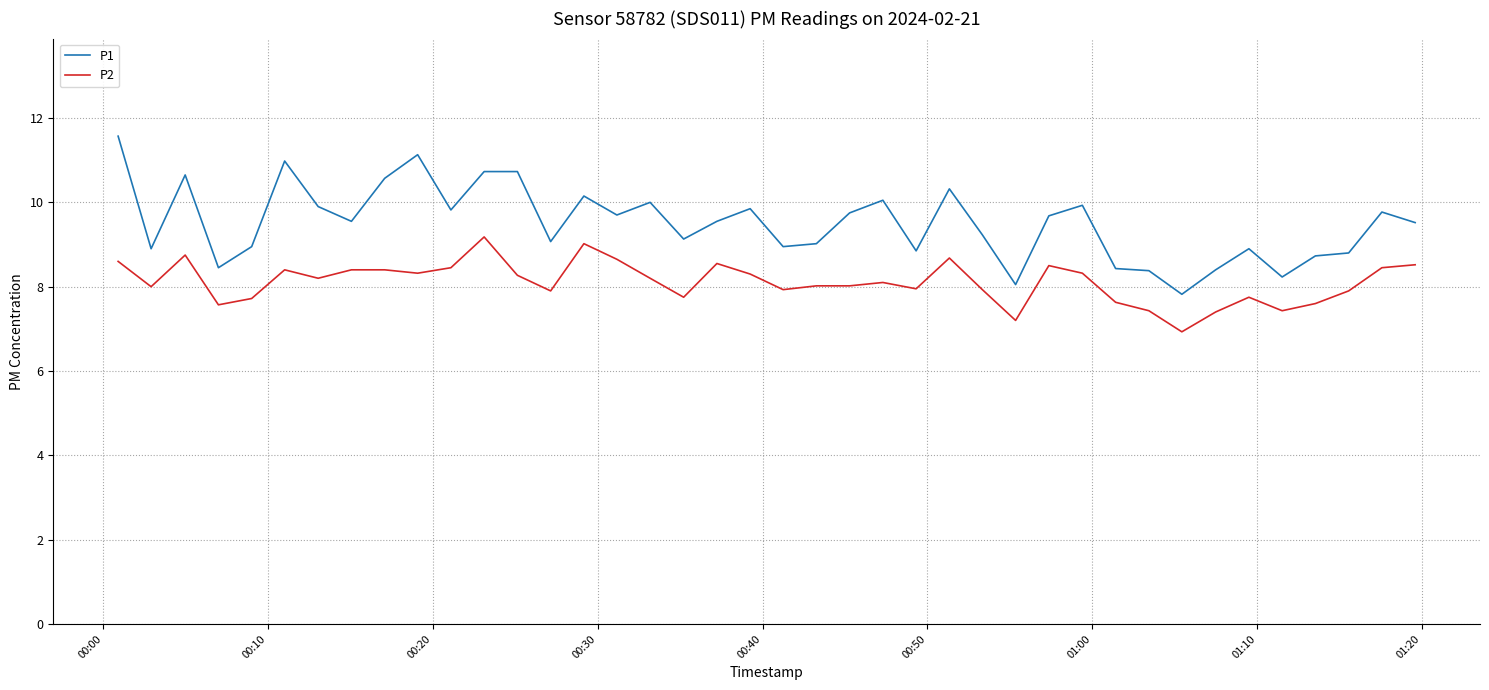

Which series has the widest spread of values?

P1